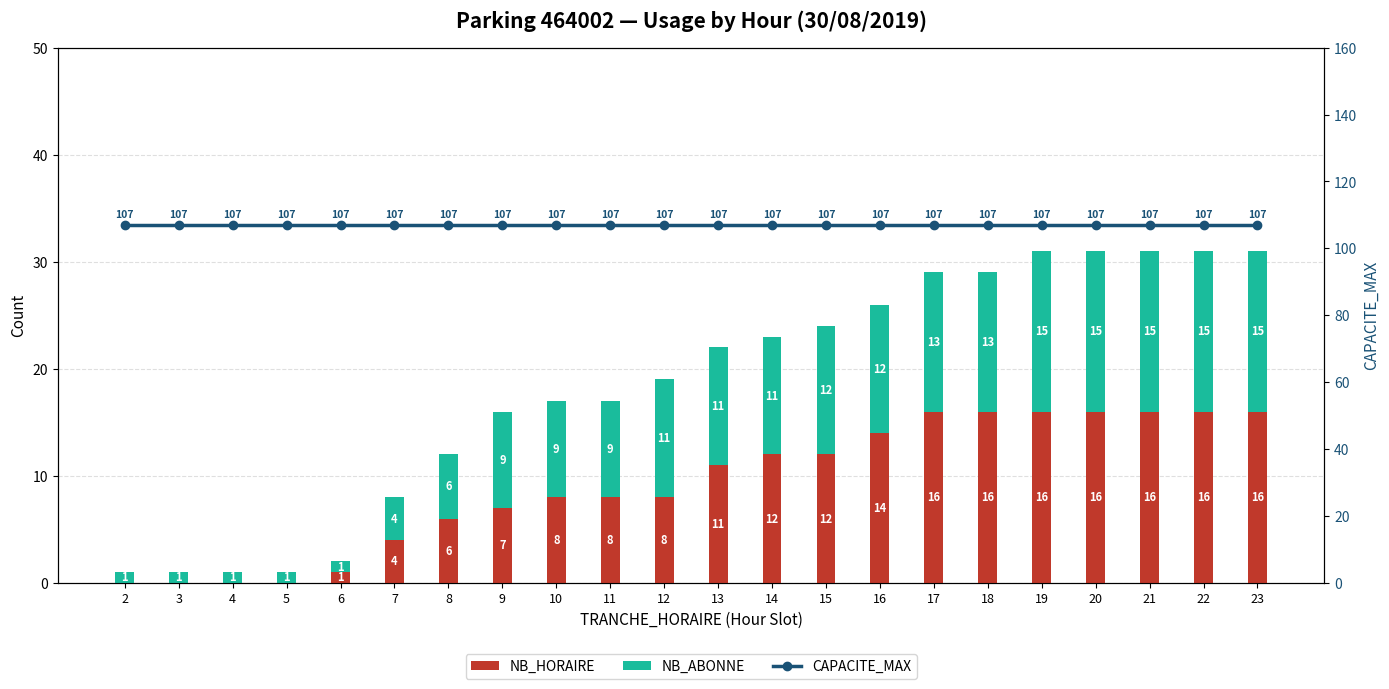

At which category does the chart reach its minimum across all series?

2